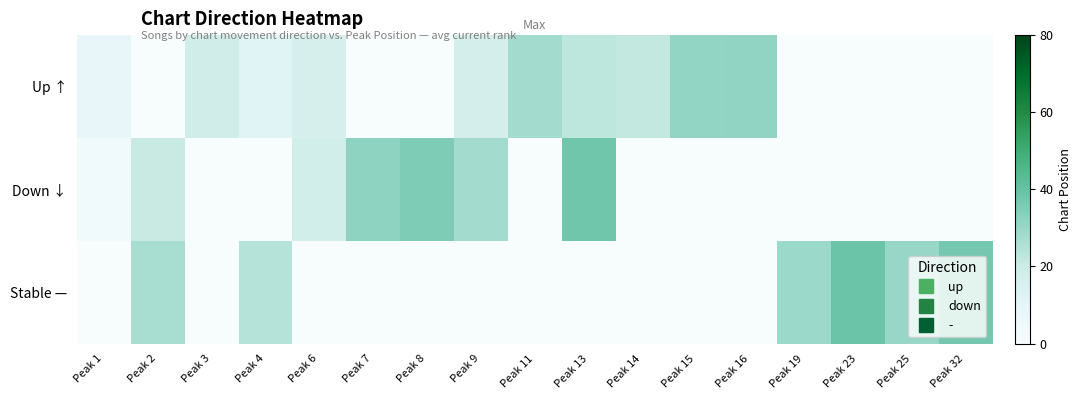

Which has a higher value, Peak 25 or Peak 7?

Peak 25